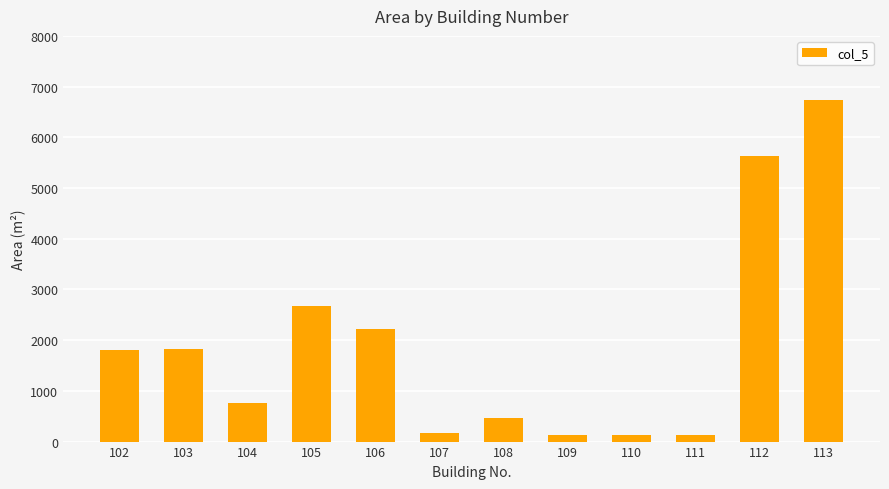

What is the sum of the values at 105 and 104?

3433.9